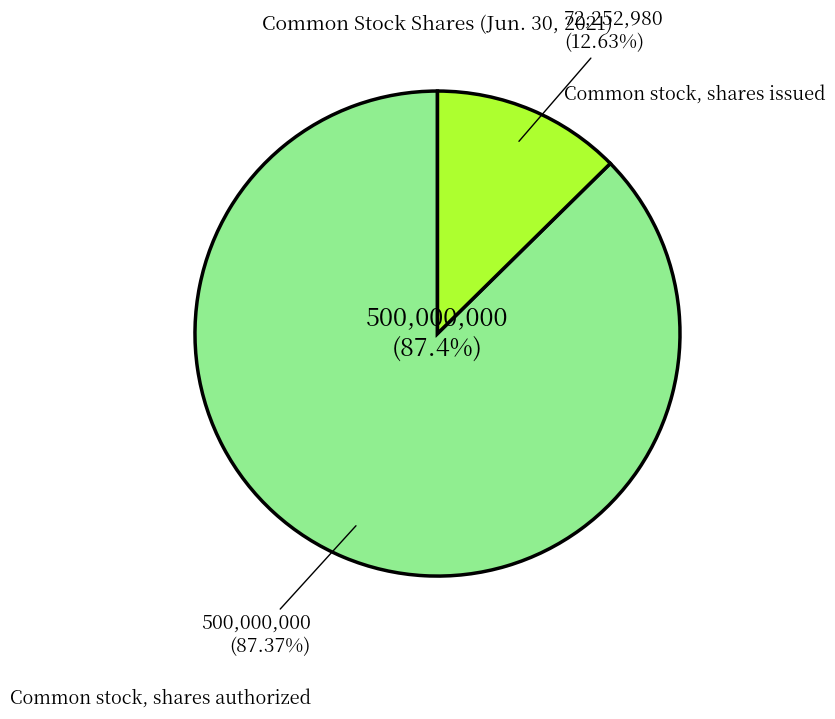

To the nearest percent, what is the difference between the largest and smallest slice percentages?

75%